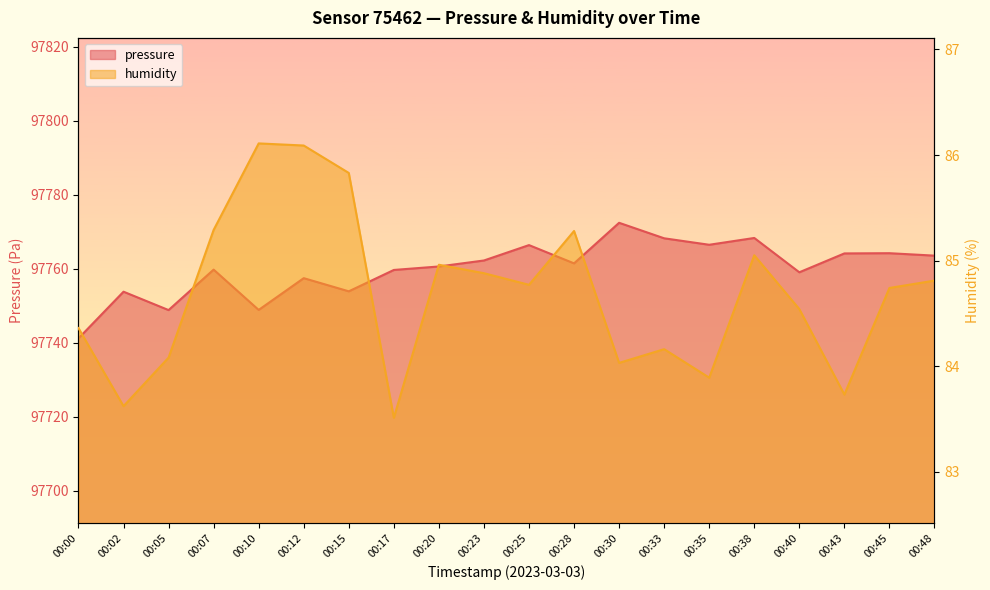

What is the sum of the pressure values at 00:15 and 00:33?

195522.2